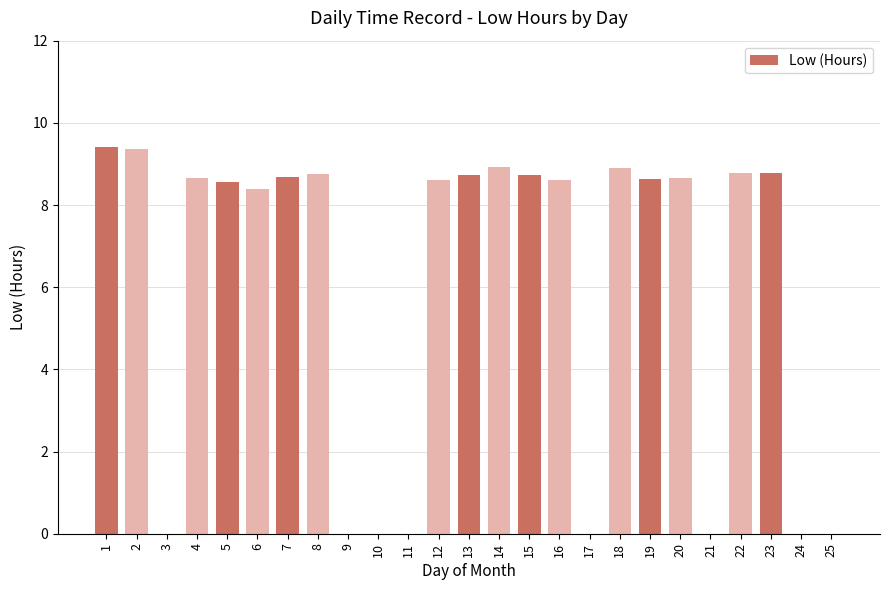

The value at 3 is 0.0. True or false?

True